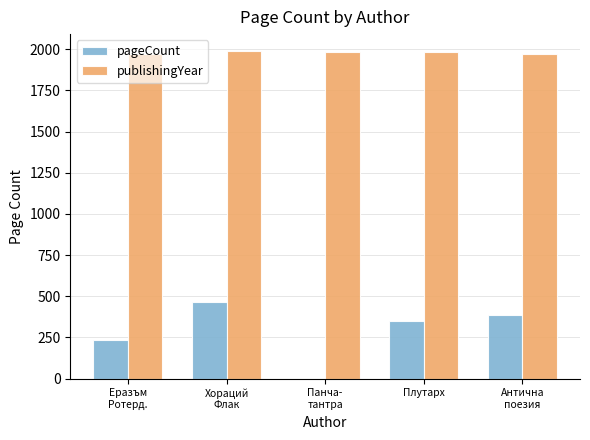

What is the difference between the pageCount values at Хораций
Флак and Еразъм
Ротерд.?

230